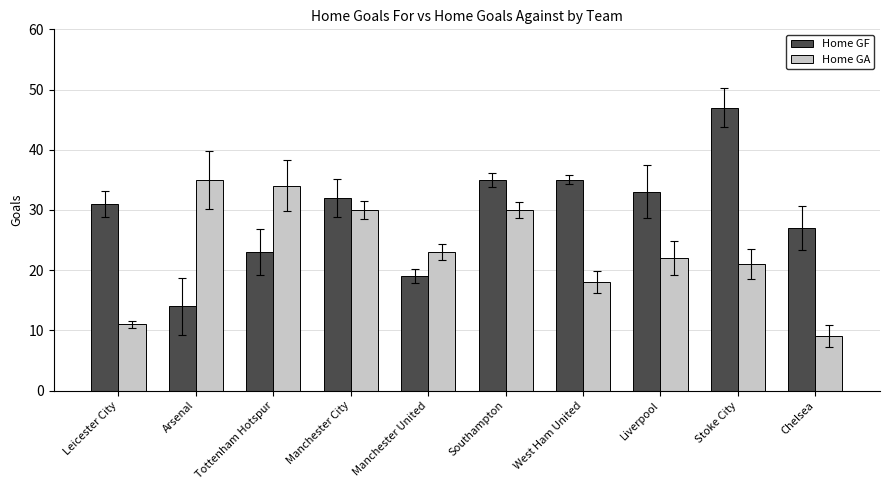

The Home GA series shows 22 at Liverpool. True or false?

True